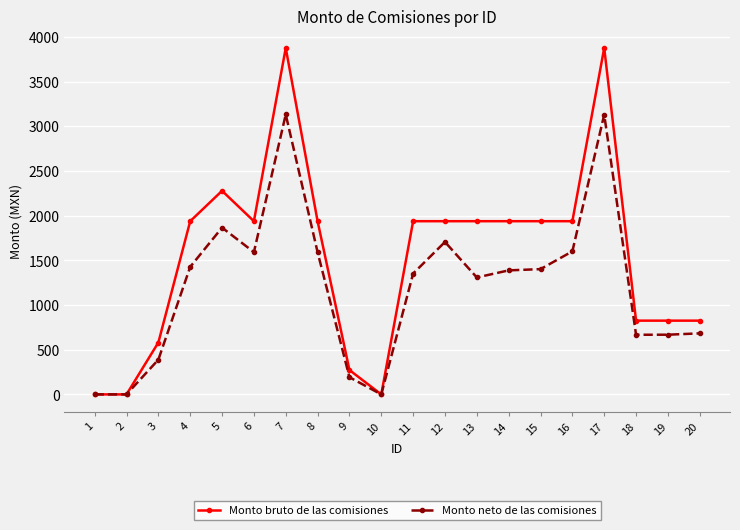

At which category does Monto bruto de las comisiones reach its first local peak?

5